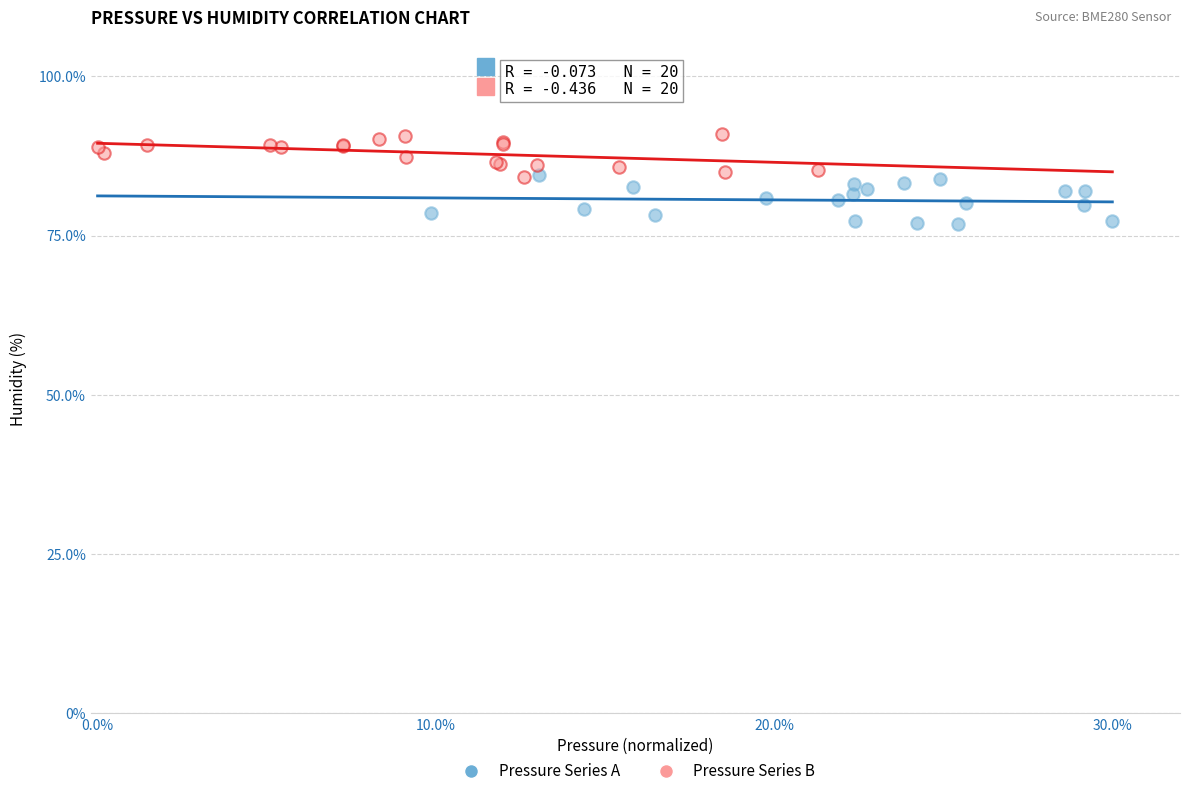

Which series contains the highest Y value?

Pressure Series B